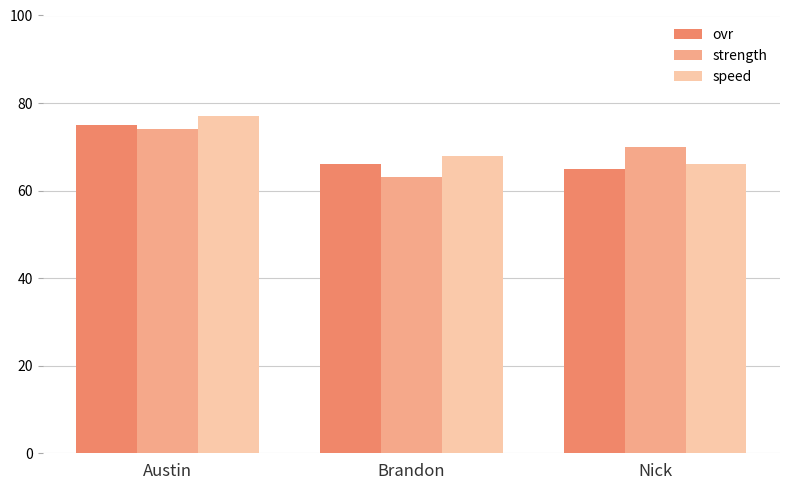

How many groups of bars are there?

3